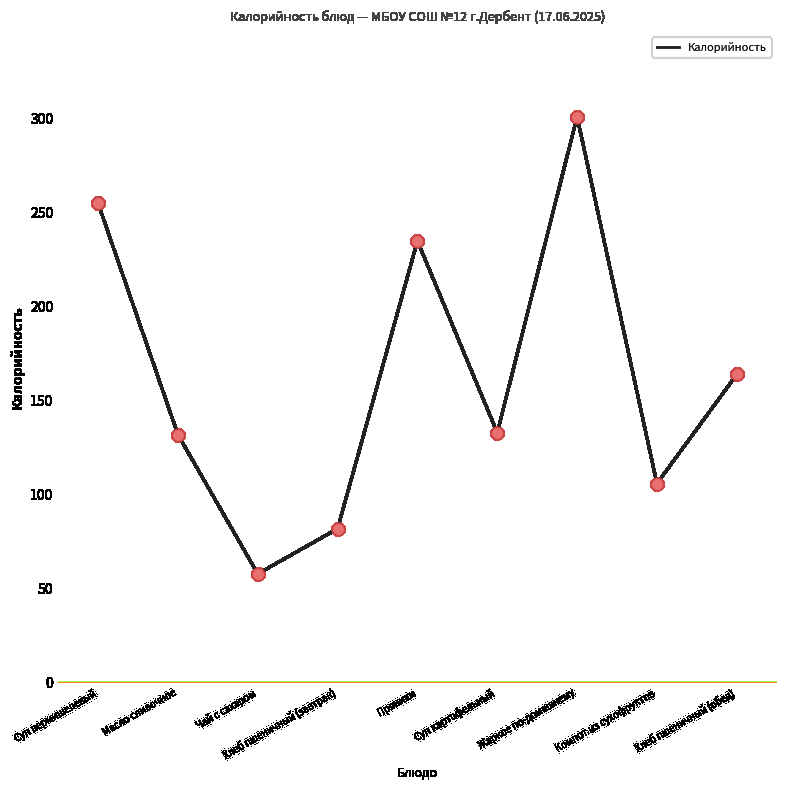

What is the ratio of the value at Чай с сахаром to the value at Компот из сухофруктов?

0.5